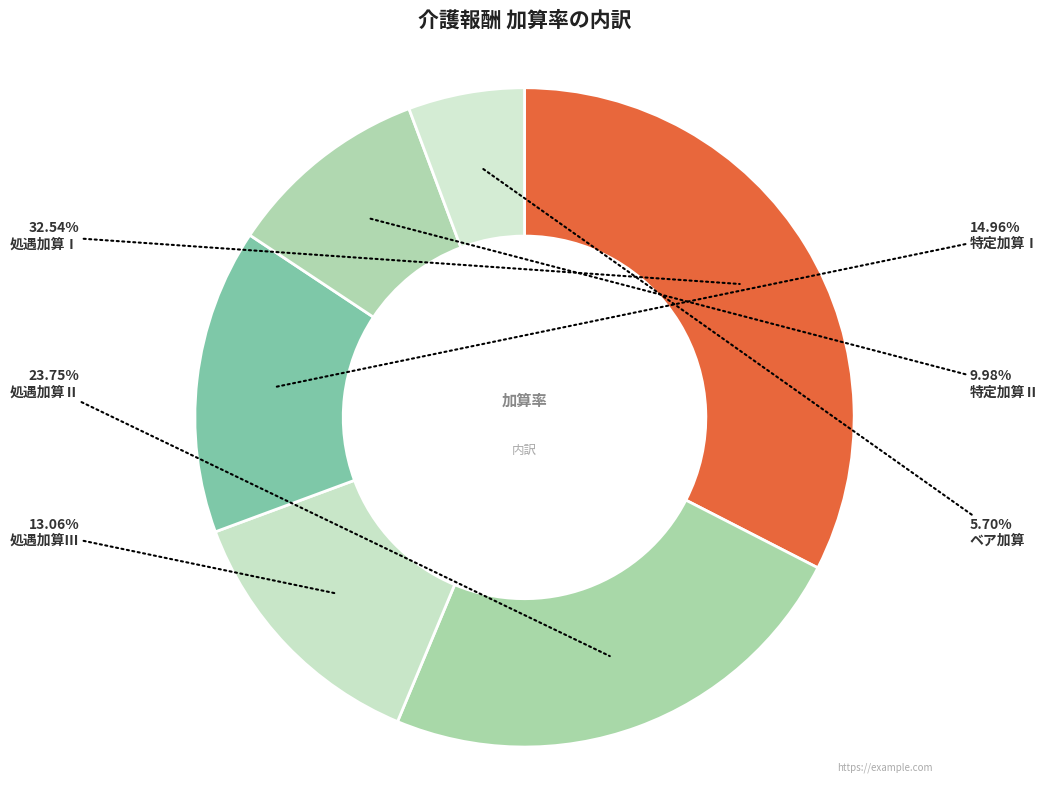

To the nearest percent, what is the difference between the 特定加算Ⅰ and ベア加算 slice percentages?

9%